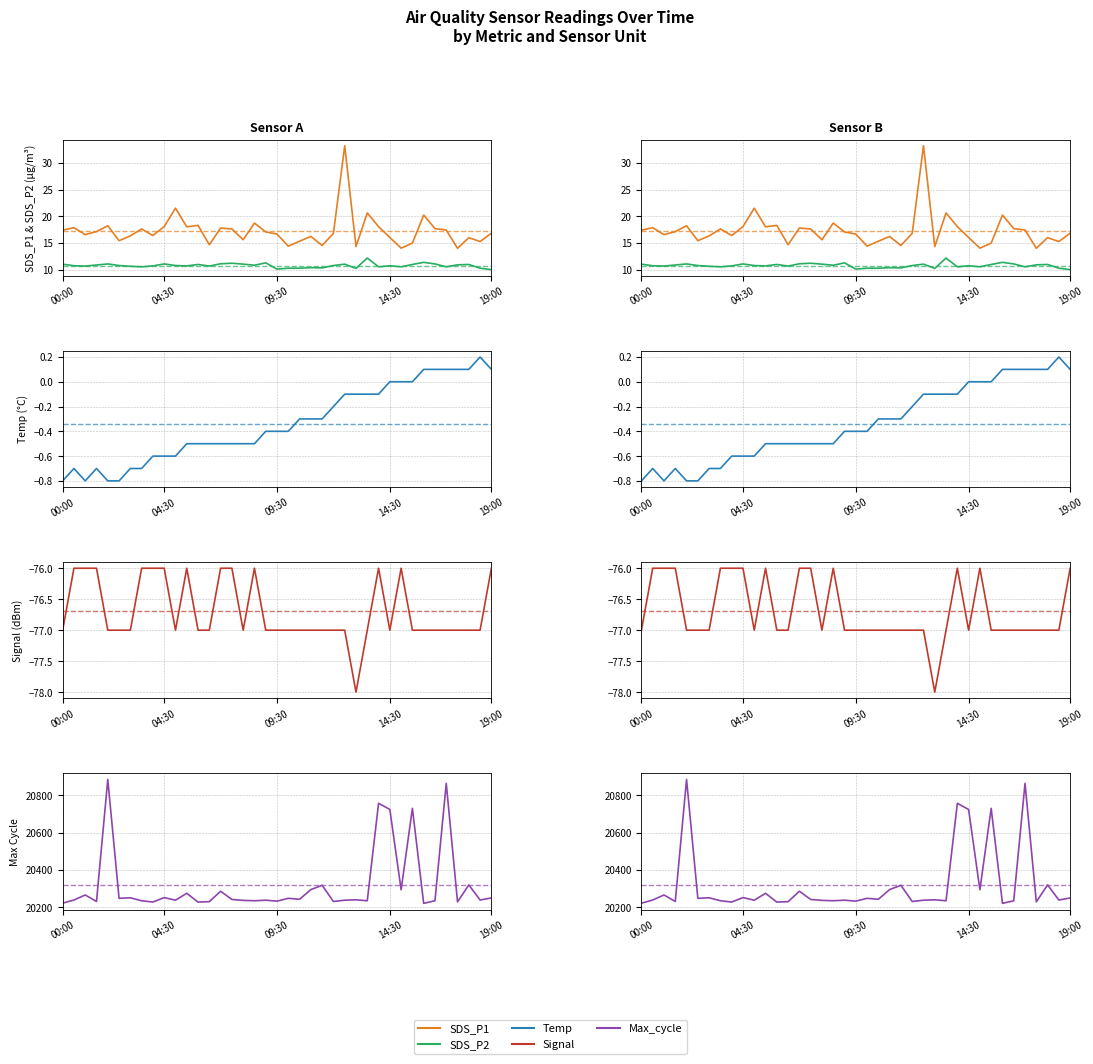

What is the maximum value for SDS_P2?

12.2